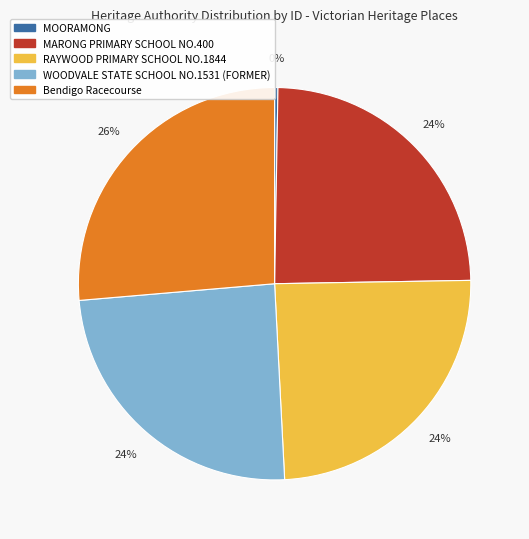

Is it true that MARONG PRIMARY SCHOOL NO.400 is 24% of the pie?

True